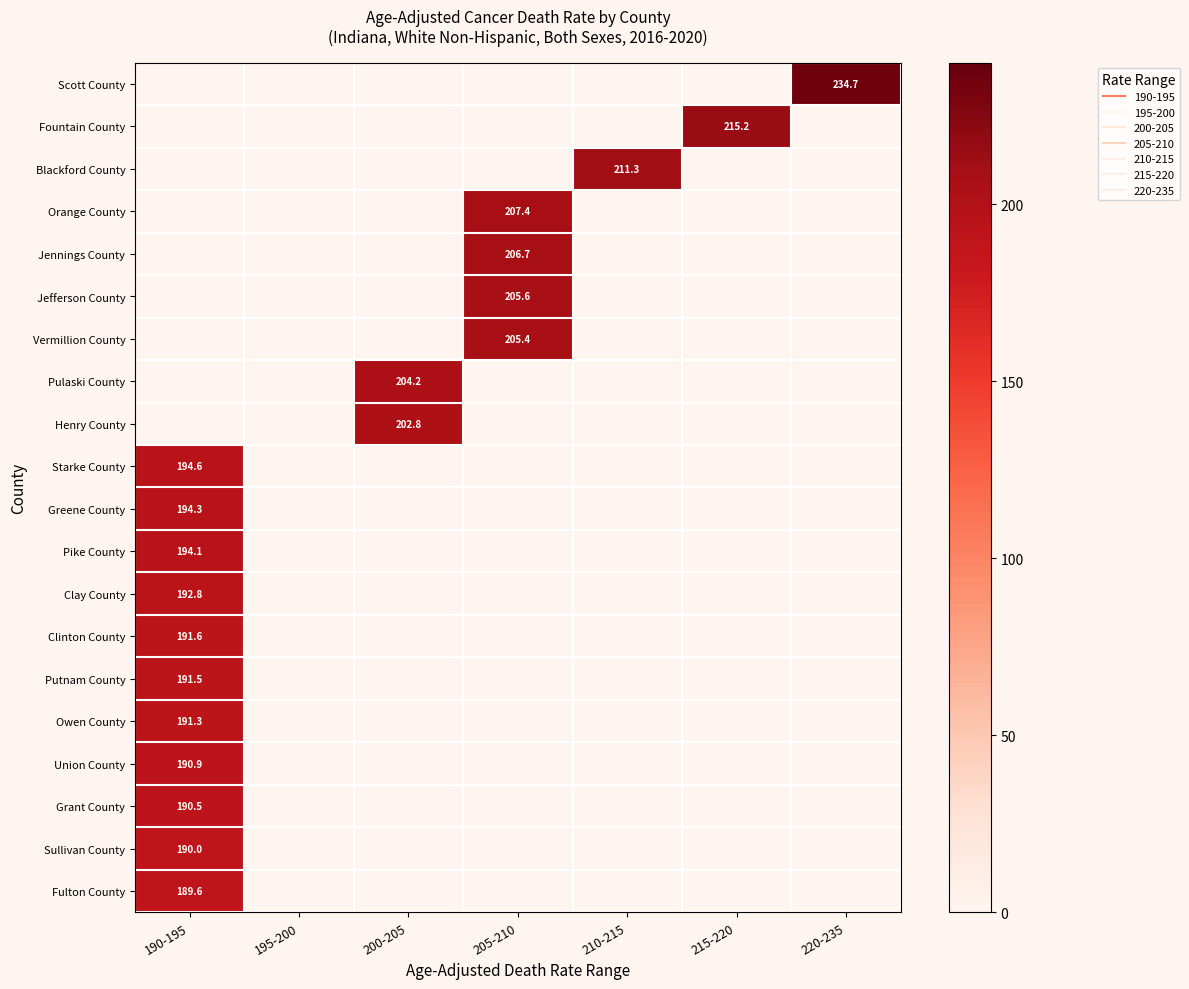

Which label corresponds to the smallest value in the chart?

190-195